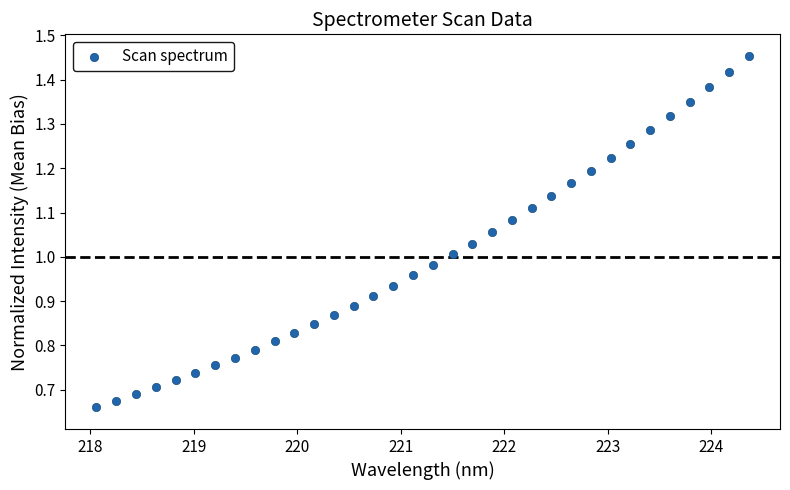

What is the range of X values (max minus min)?

6.3